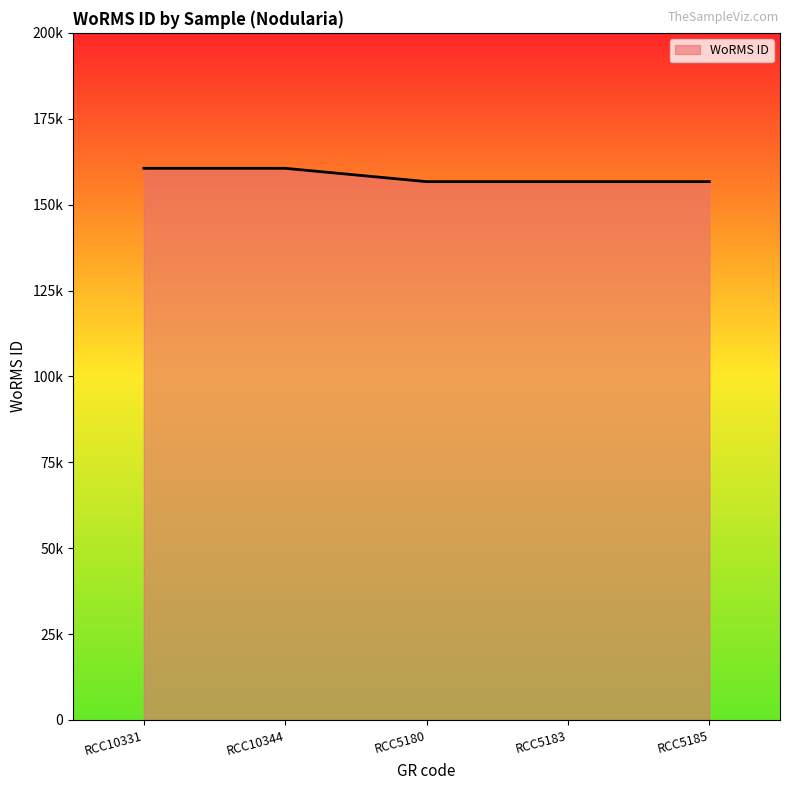

Reading left to right, what are all the values shown in this chart?

160566	160566	156692	156692	156692